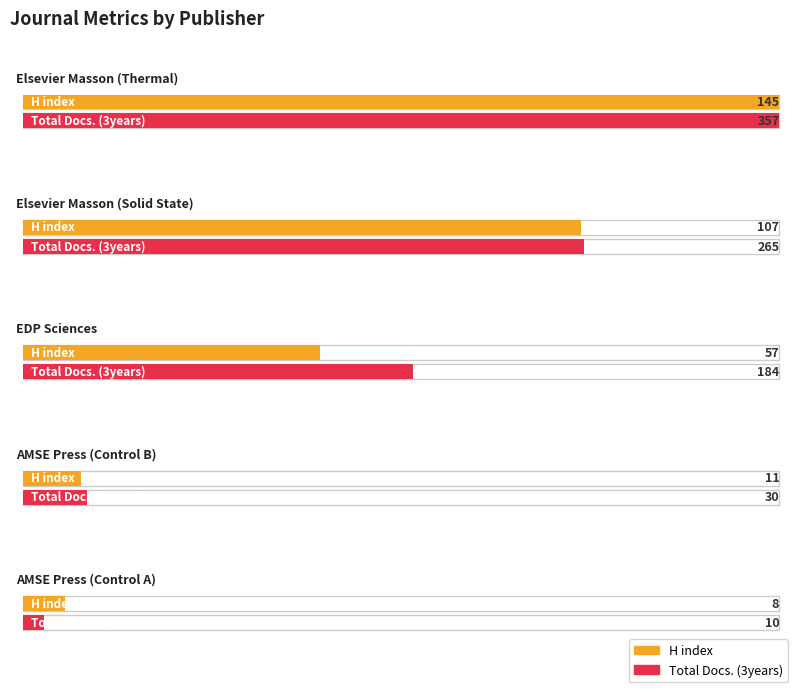

Reading left to right, extract all data points from this chart.

H index: Elsevier Masson (Thermal)=145	Elsevier Masson (Solid State)=107	EDP Sciences=57	AMSE Press (Control B)=11	AMSE Press (Control A)=8
Total Docs. (3years): Elsevier Masson (Thermal)=357	Elsevier Masson (Solid State)=265	EDP Sciences=184	AMSE Press (Control B)=30	AMSE Press (Control A)=10